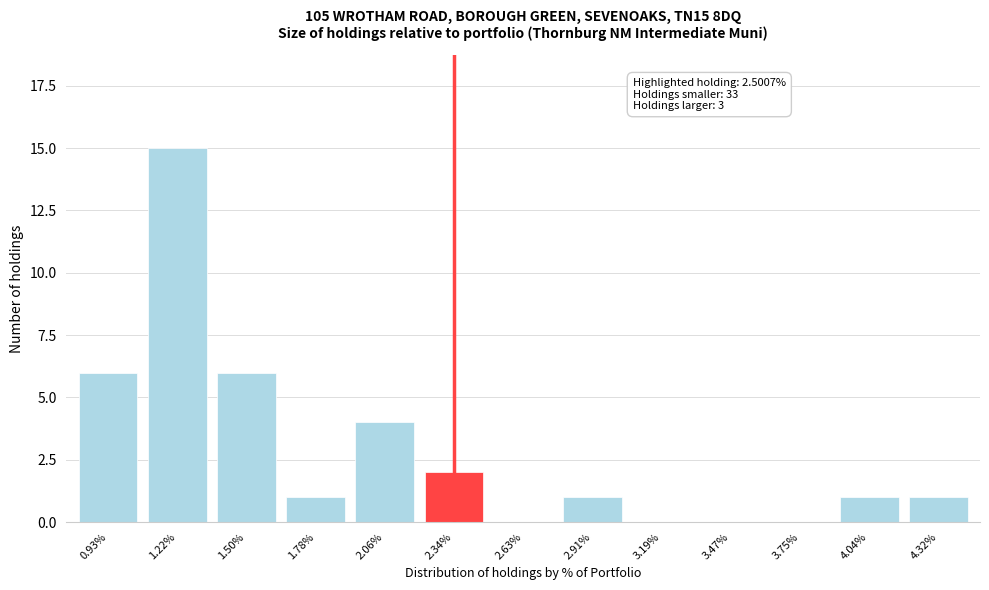

Reading left to right, extract all data points from this chart.

0.93%=6	1.22%=15	1.50%=6	1.78%=1	2.06%=4	2.34%=2	2.63%=0	2.91%=1	3.19%=0	3.47%=0	3.75%=0	4.04%=1	4.32%=1